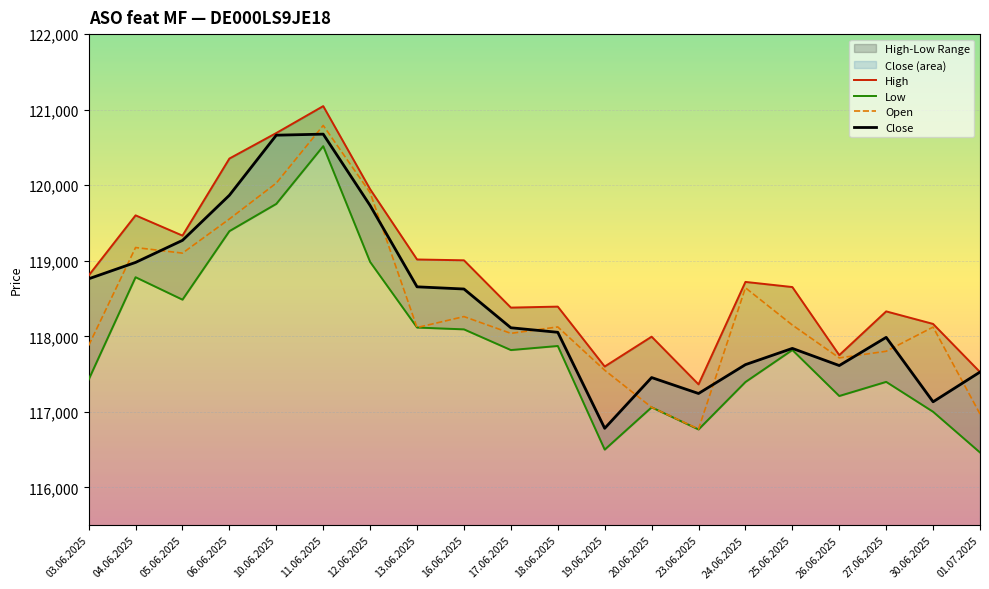

List the series in order of their peak value, lowest first.

Low, Close, Open, High